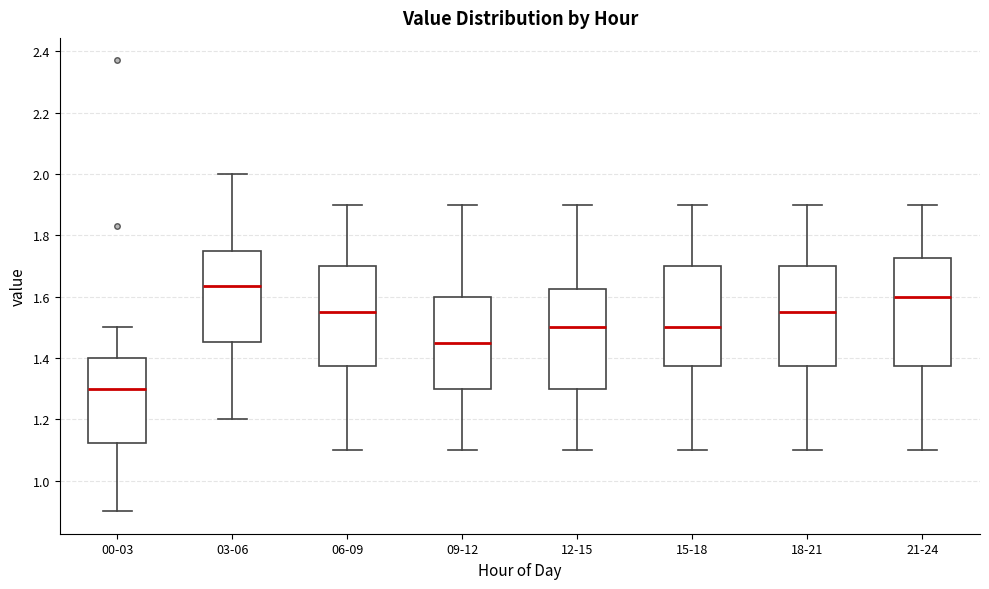

Reading left to right, read every box against the y-axis: the position of its median line, the range the box covers, and the ends of its whiskers. The values are not printed on the chart, so give them approximately, as read against the axis.

00-03: median 1.30, box 1.12 to 1.40, whiskers 0.90 to 1.50
03-06: median 1.64, box 1.46 to 1.74, whiskers 1.20 to 2.00
06-09: median 1.56, box 1.38 to 1.70, whiskers 1.10 to 1.90
09-12: median 1.46, box 1.30 to 1.60, whiskers 1.10 to 1.90
12-15: median 1.50, box 1.30 to 1.62, whiskers 1.10 to 1.90
15-18: median 1.50, box 1.38 to 1.70, whiskers 1.10 to 1.90
18-21: median 1.56, box 1.38 to 1.70, whiskers 1.10 to 1.90
21-24: median 1.60, box 1.38 to 1.72, whiskers 1.10 to 1.90